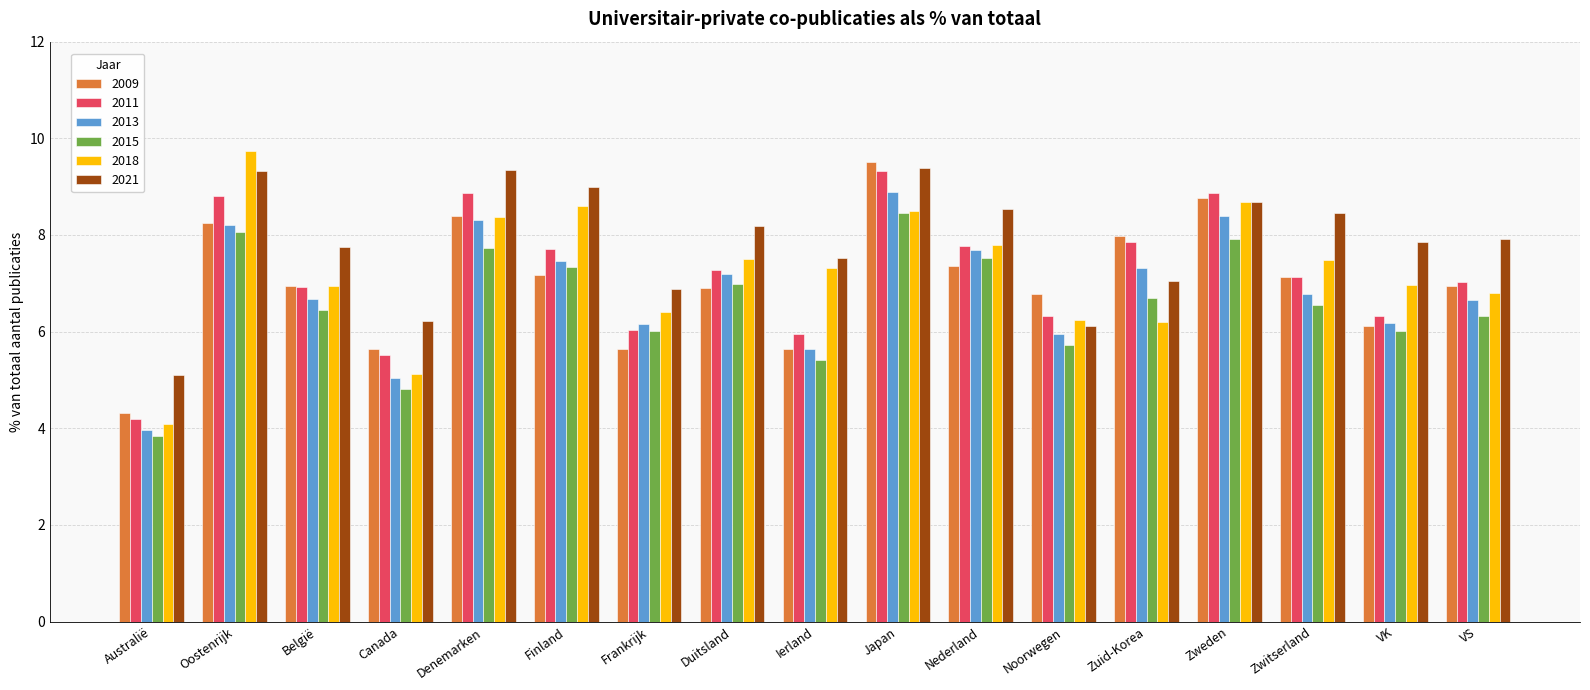

How many data points in 2013 are above 6?

13